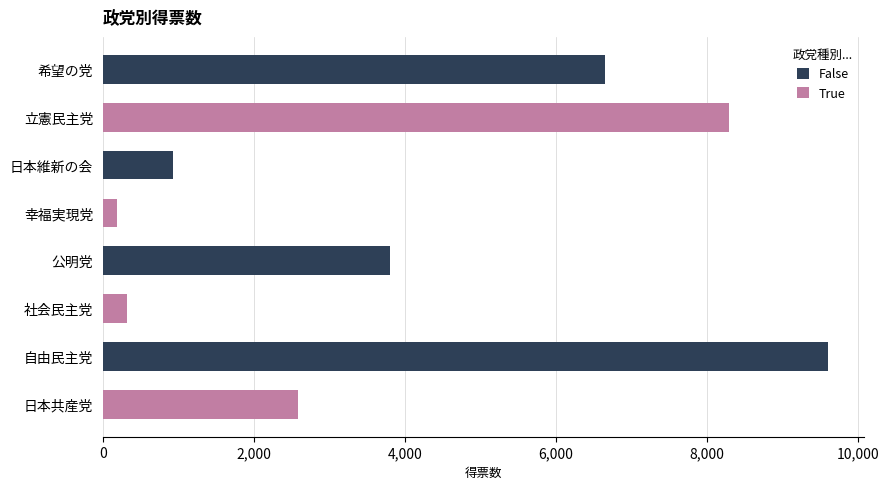

What is the sum of all False values?

20975